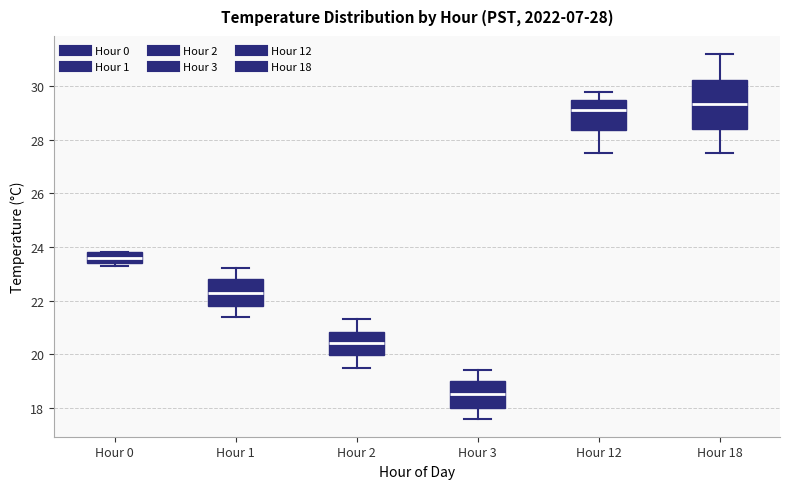

Which box's median line is the lowest?

Hour 3